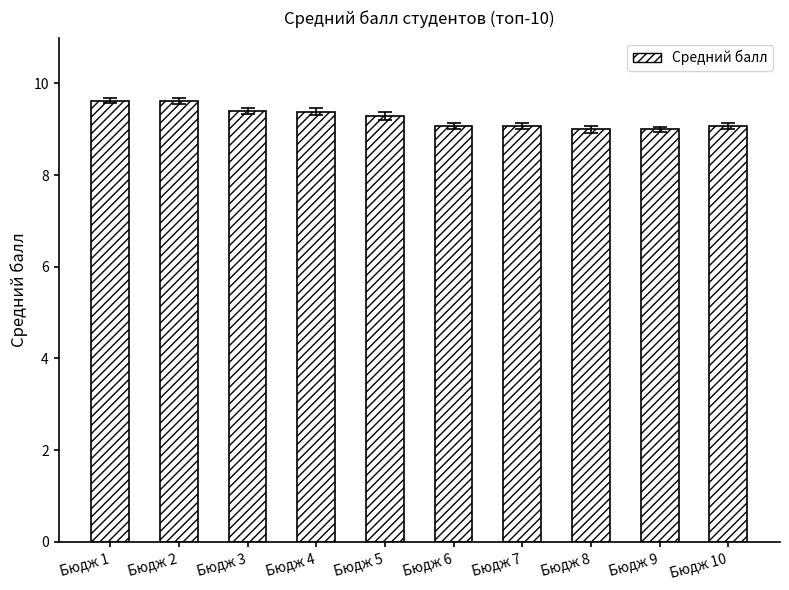

The value at Бюдж 8 is 15.9. True or false?

False